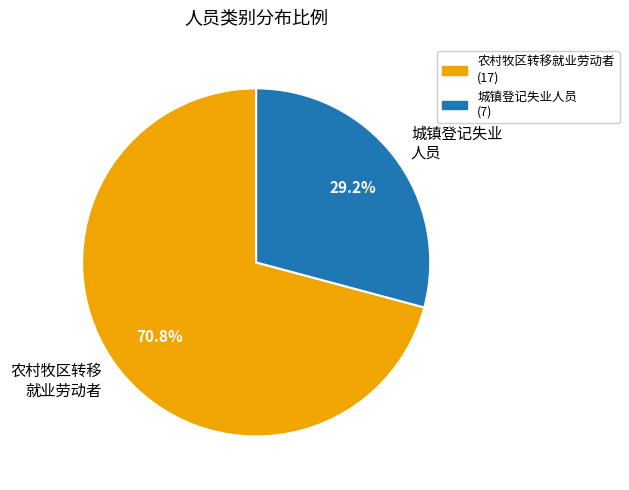

Does any single category account for the majority?

Yes